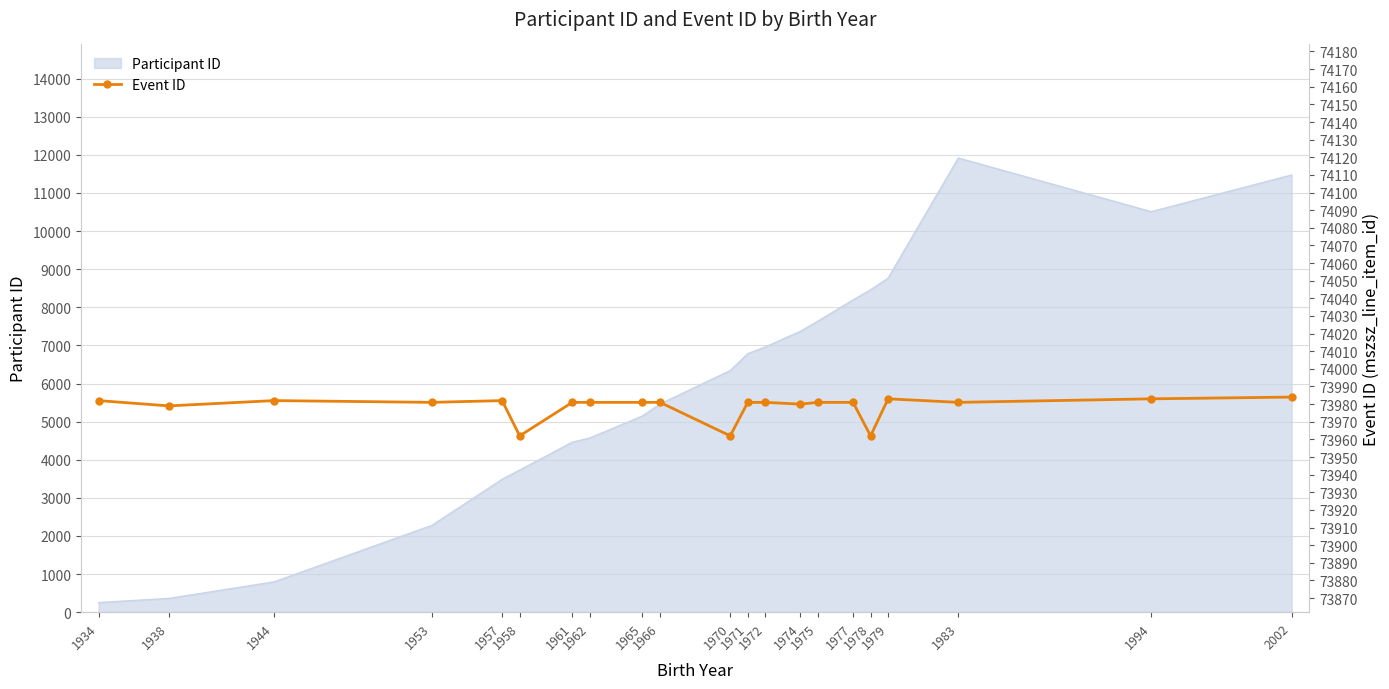

How many interior local peaks (higher than both neighbors) does the data have?

3